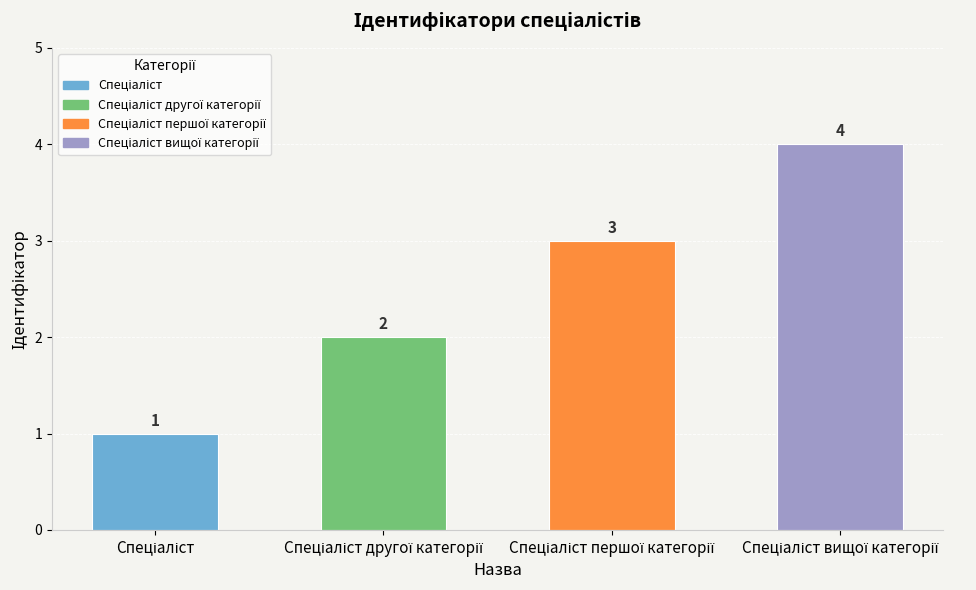

What is the value of the 3rd bar from the left?

3